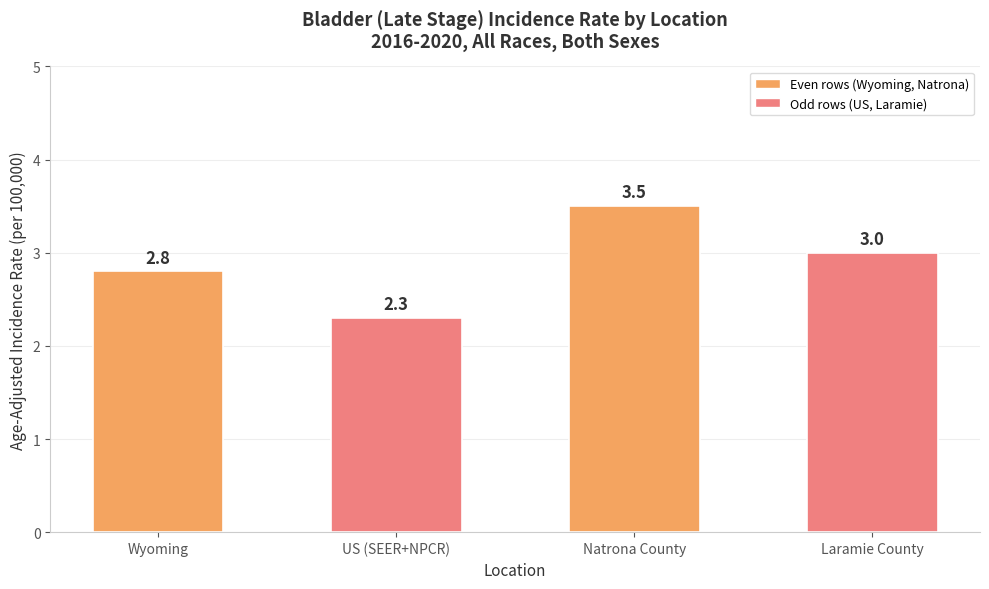

Are the bars horizontal?

No